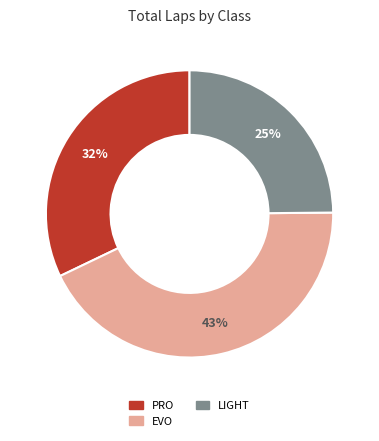

To the nearest percent, what is the average slice percentage?

33%